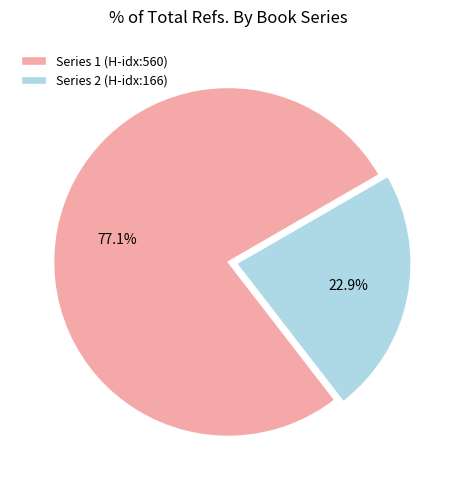

What is the smallest slice in the pie chart?

Series 2 (H-idx:166)